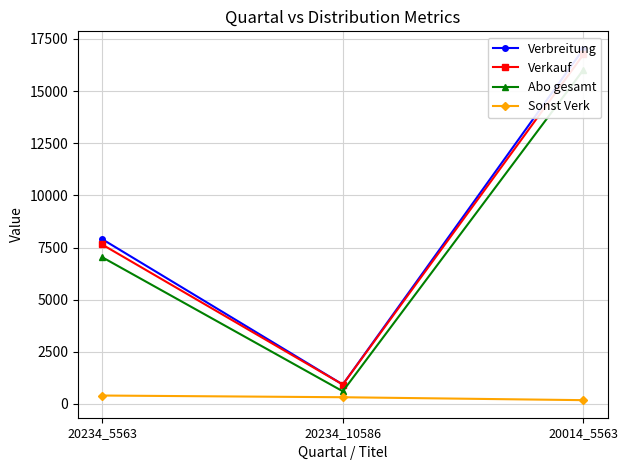

At which label is Abo gesamt closest to 8314?

20234_5563